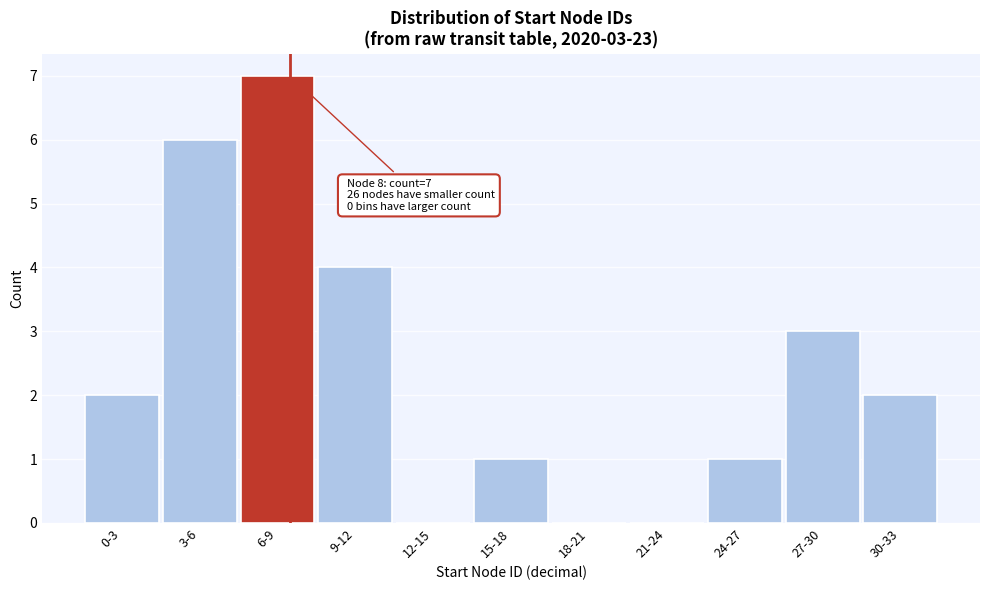

Reading left to right, what are all the values shown in this chart?

0-3=2	3-6=6	6-9=7	9-12=4	12-15=0	15-18=1	18-21=0	21-24=0	24-27=1	27-30=3	30-33=2